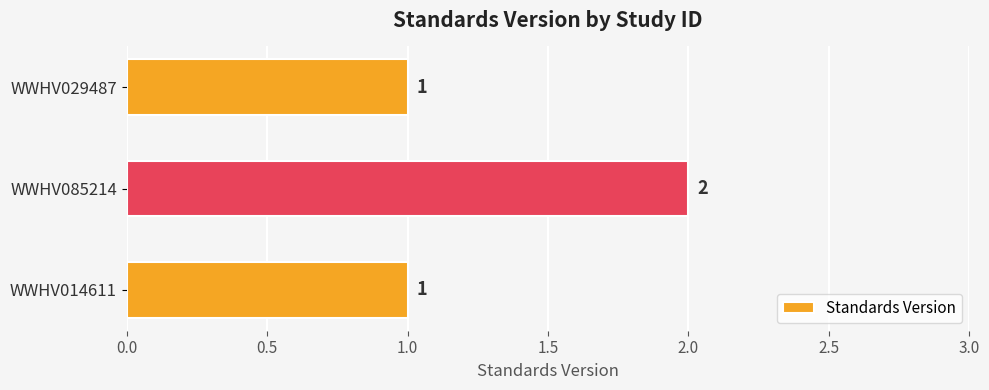

What is the change in value from WWHV014611 to WWHV085214?

+1